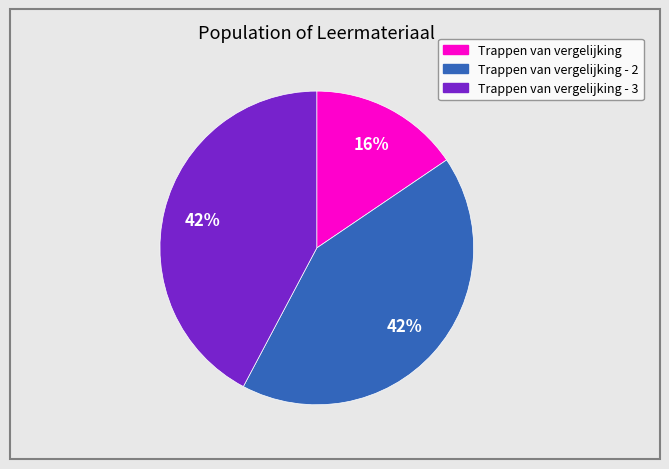

To the nearest percent, what is the average slice percentage?

33%